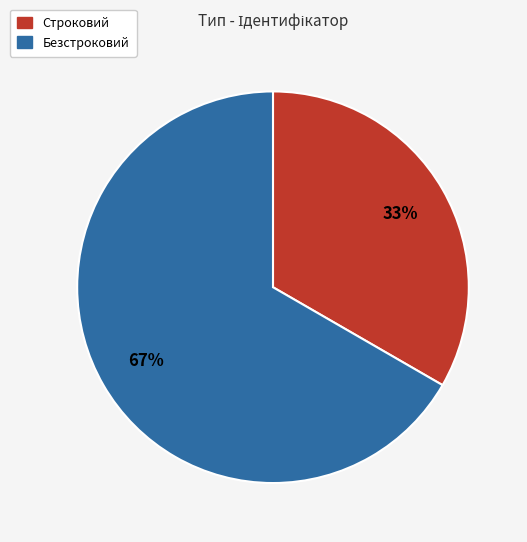

The Строковий slice represents 33% of the pie. True or false?

True